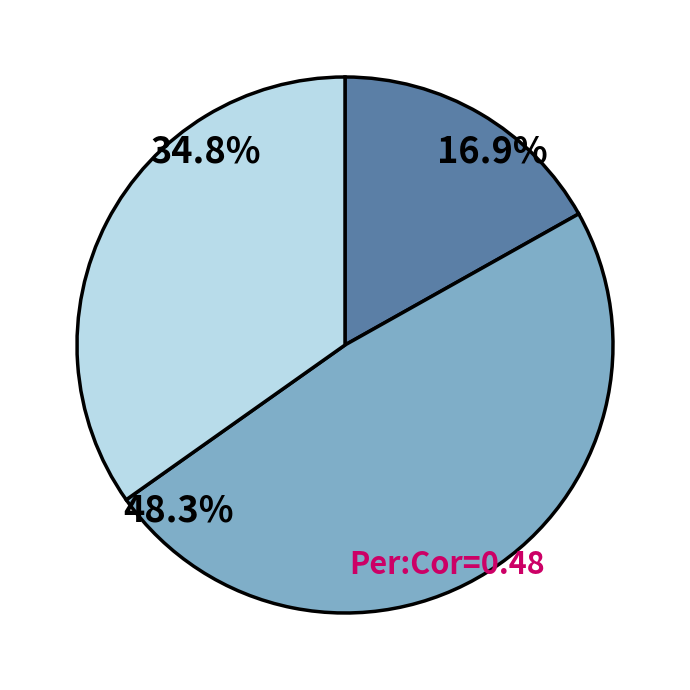

Is there any slice that represents more than half of the pie?

No